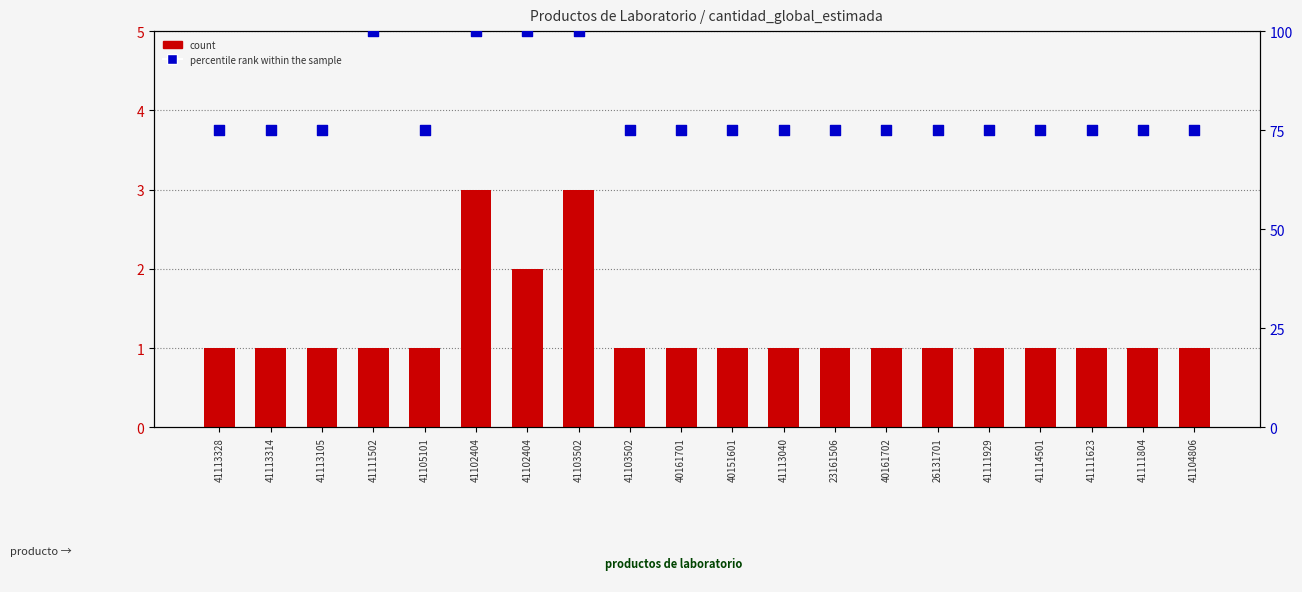

Which series reaches the maximum Y coordinate?

percentile rank within the sample